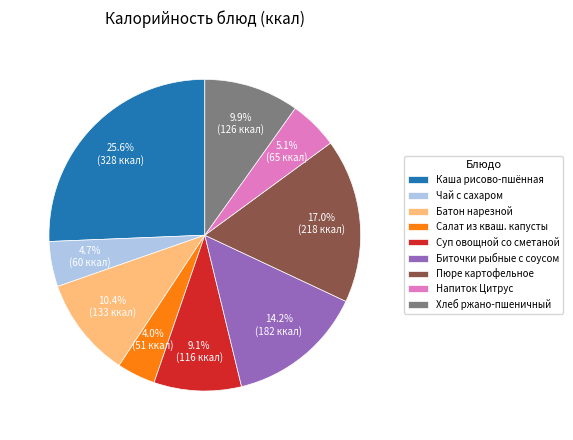

Which has a higher value, Каша рисово-пшённая or Хлеб ржано-пшеничный?

Каша рисово-пшённая